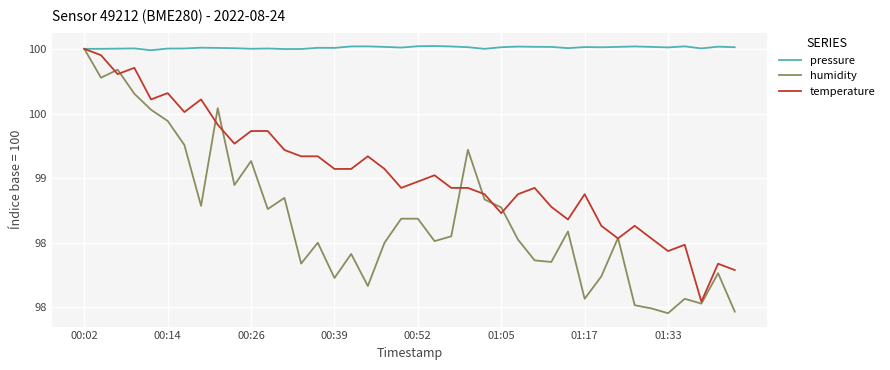

What is the minimum value for pressure?

100.0